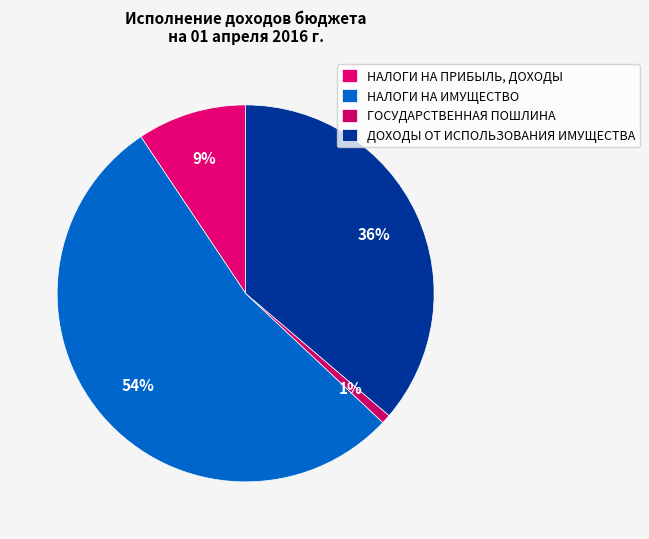

The НАЛОГИ НА ПРИБЫЛЬ, ДОХОДЫ slice represents 2% of the pie. True or false?

False